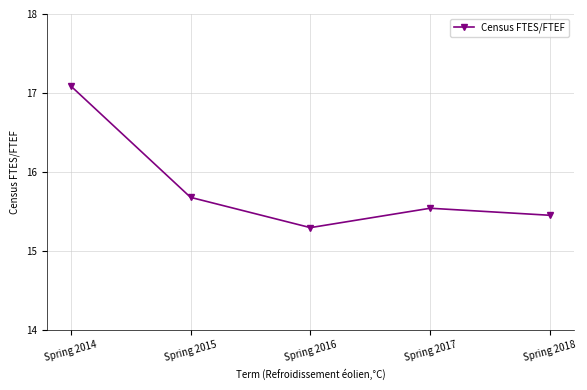

Read the value at Spring 2016.

15.3